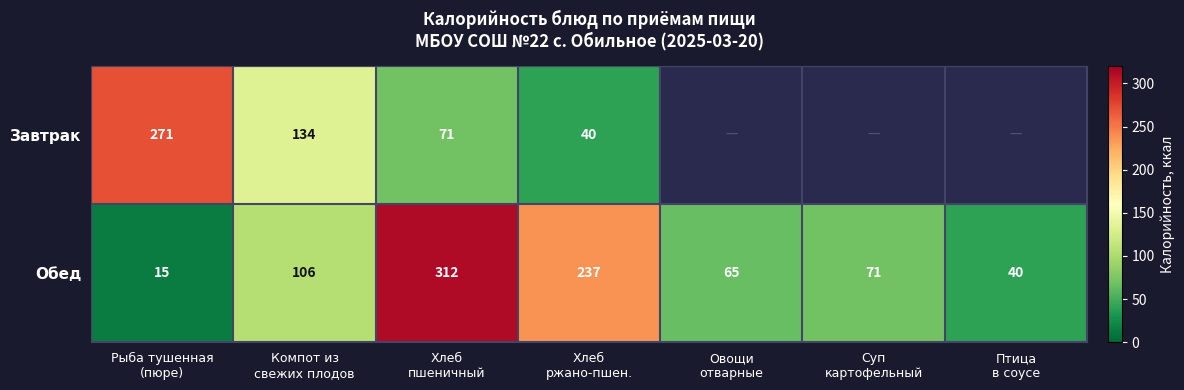

What is the average value of the Обед series?

121